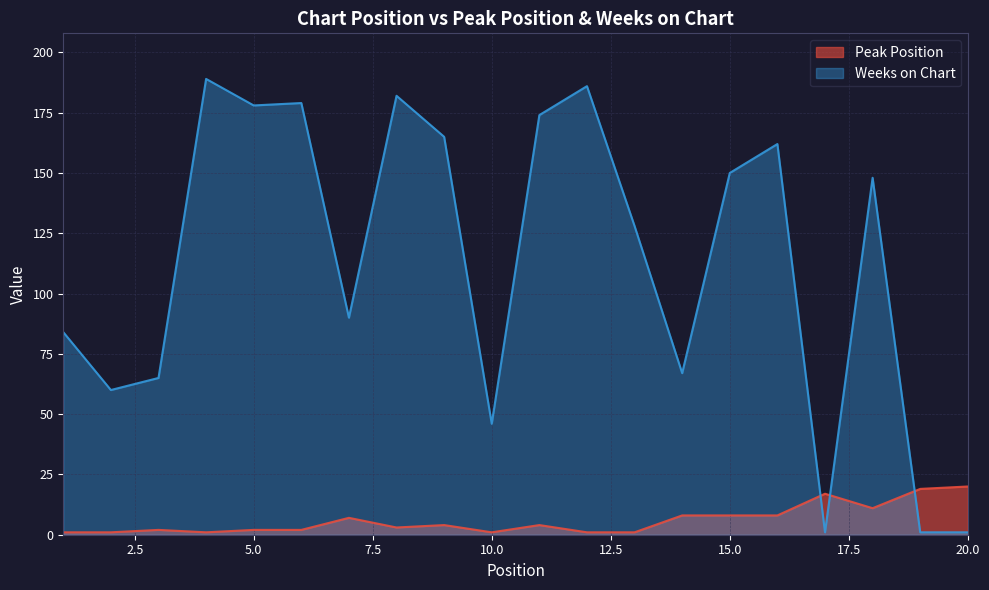

How many intersections are there between Weeks on Chart and Peak Position?

3